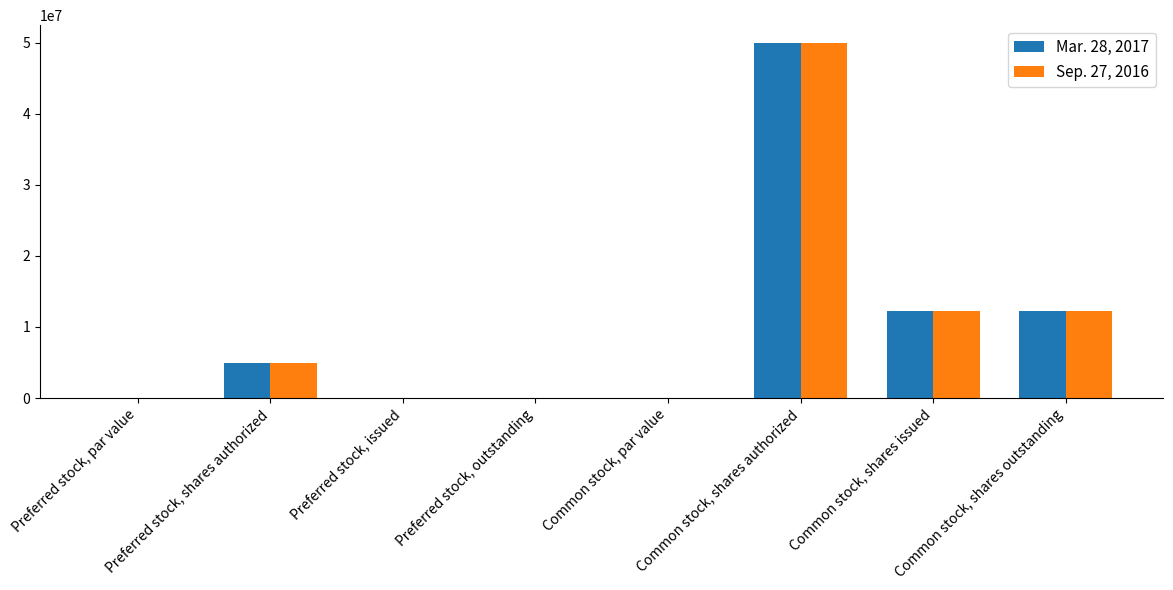

How many groups of bars are there?

8